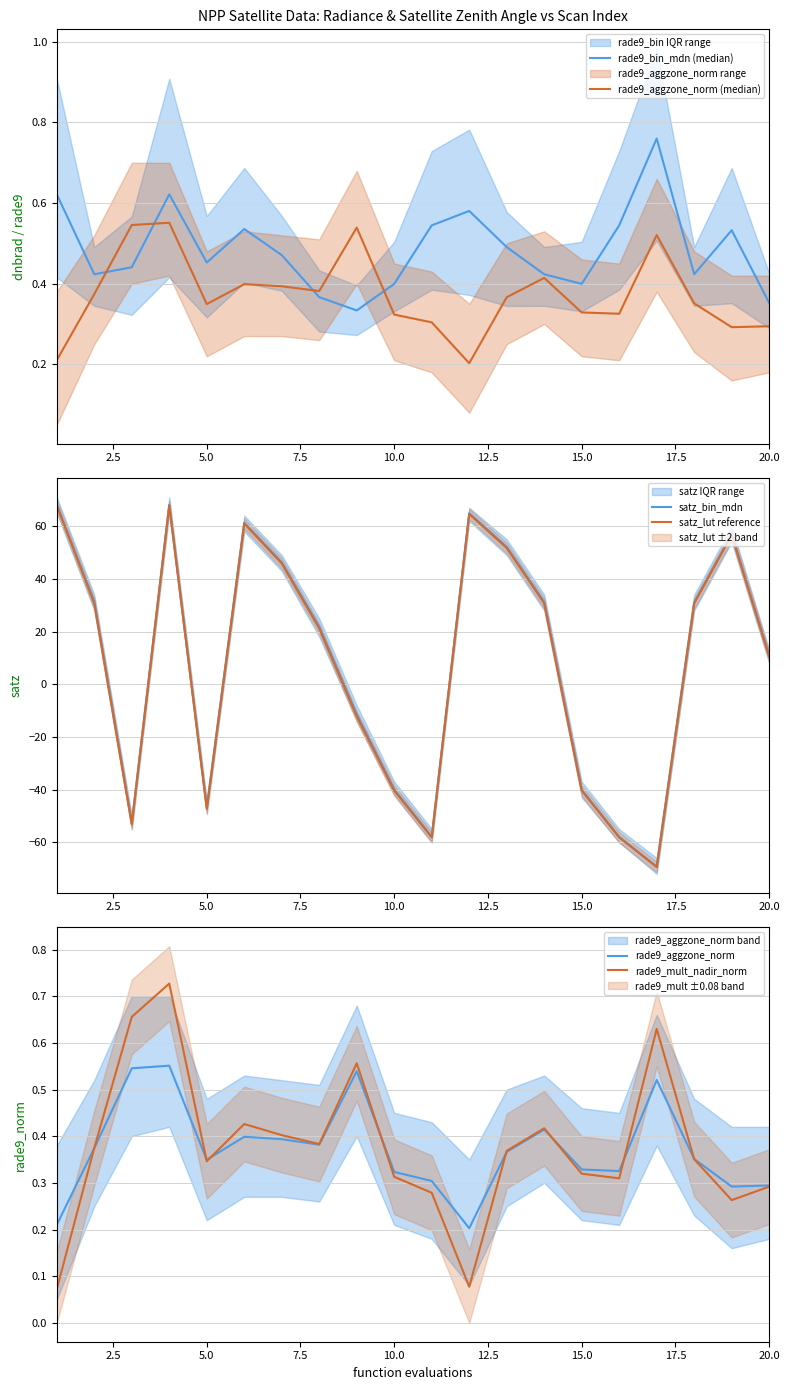

Which series ends up on top after the final intersection of rade9_aggzone_norm (median) and rade9_bin_mdn (median)?

rade9_bin_mdn (median)